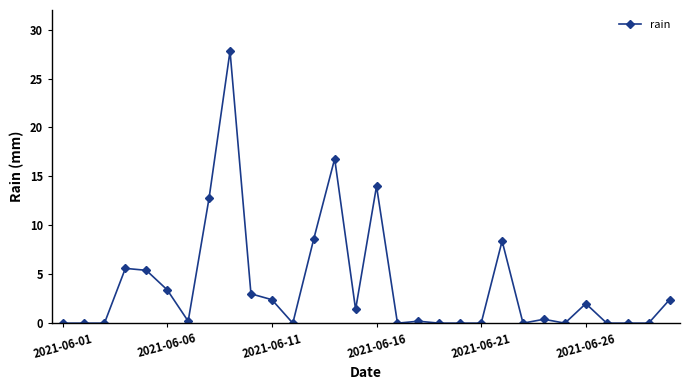

What is the difference between the second highest and second lowest values?

16.8